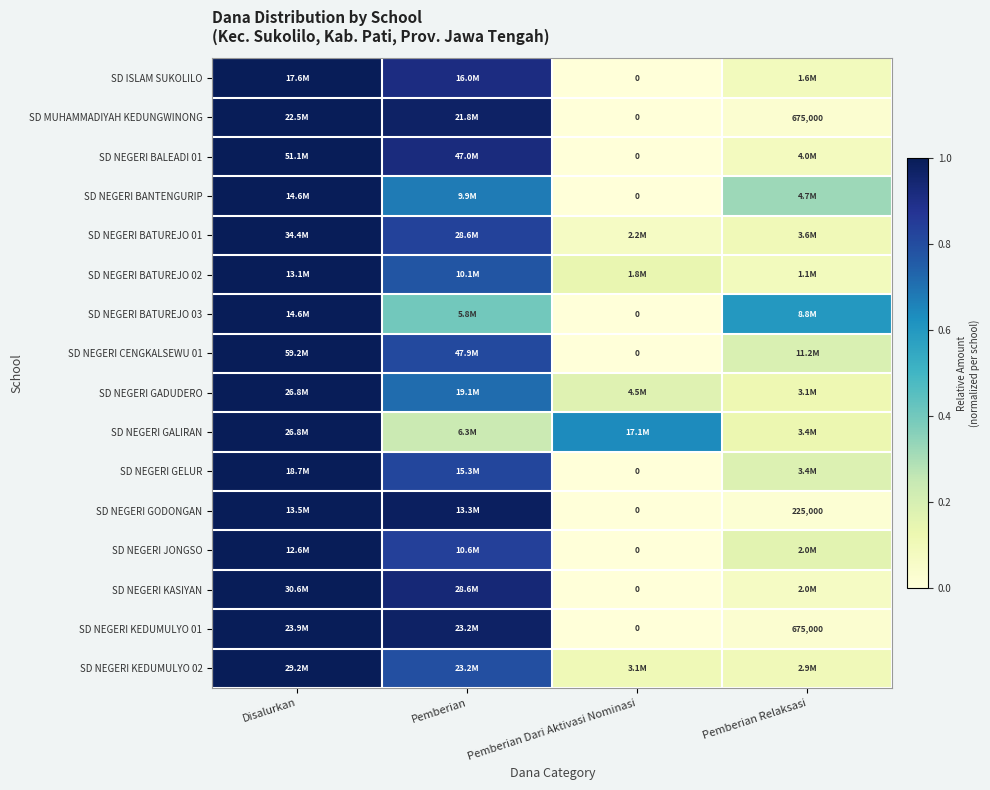

What is the greatest value displayed?

1.0